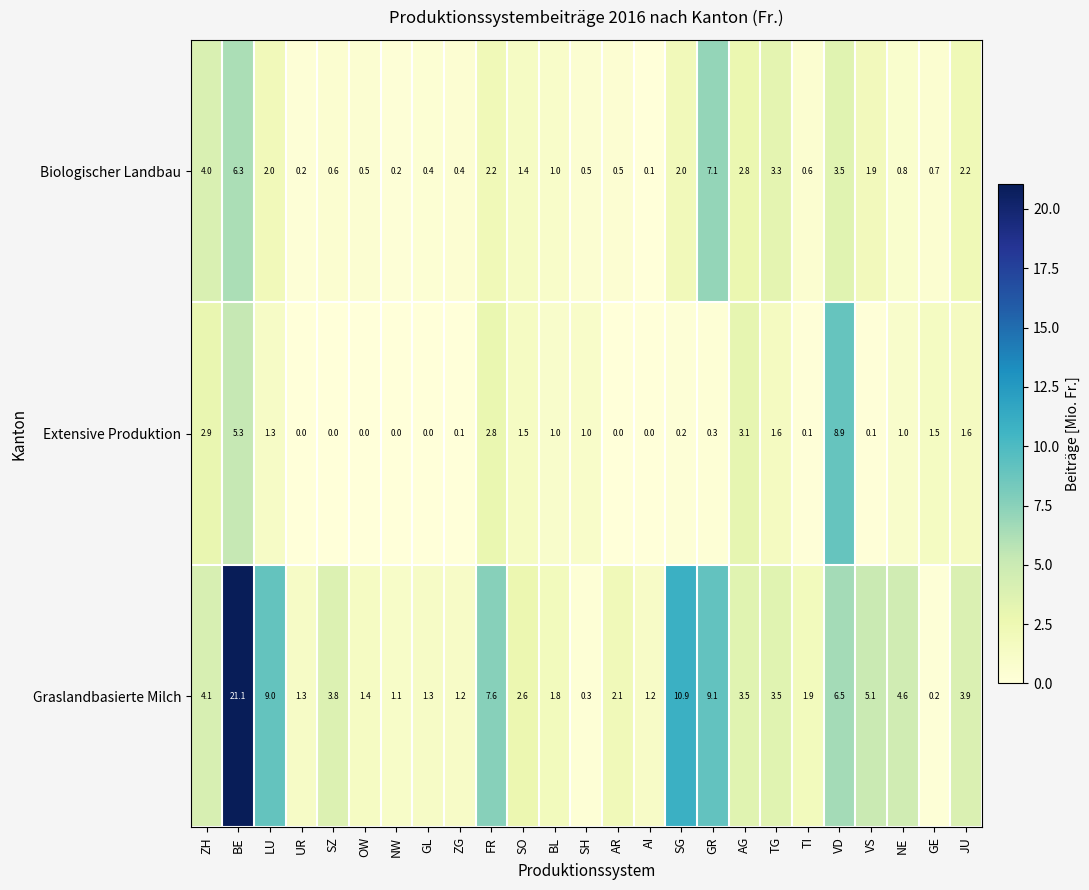

What is the difference between the highest and lowest values at VD?

5.4